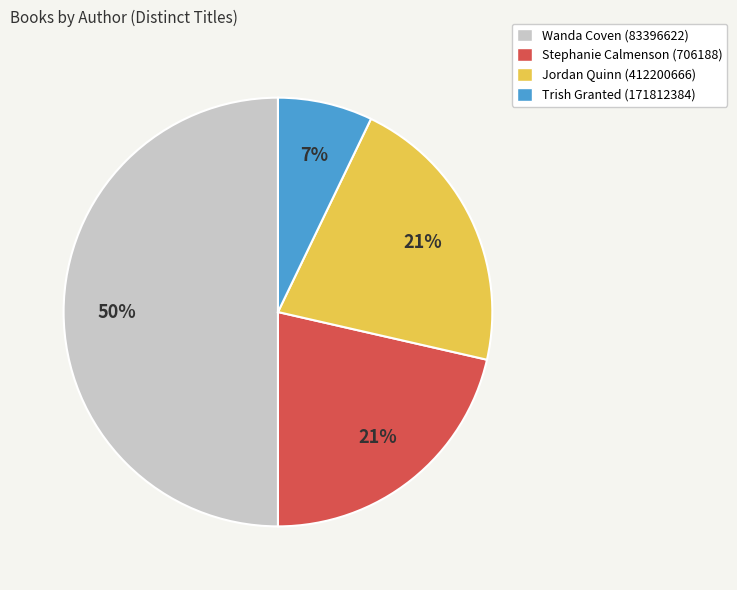

What percentage is the Stephanie Calmenson (706188) slice, to the nearest percent?

21%